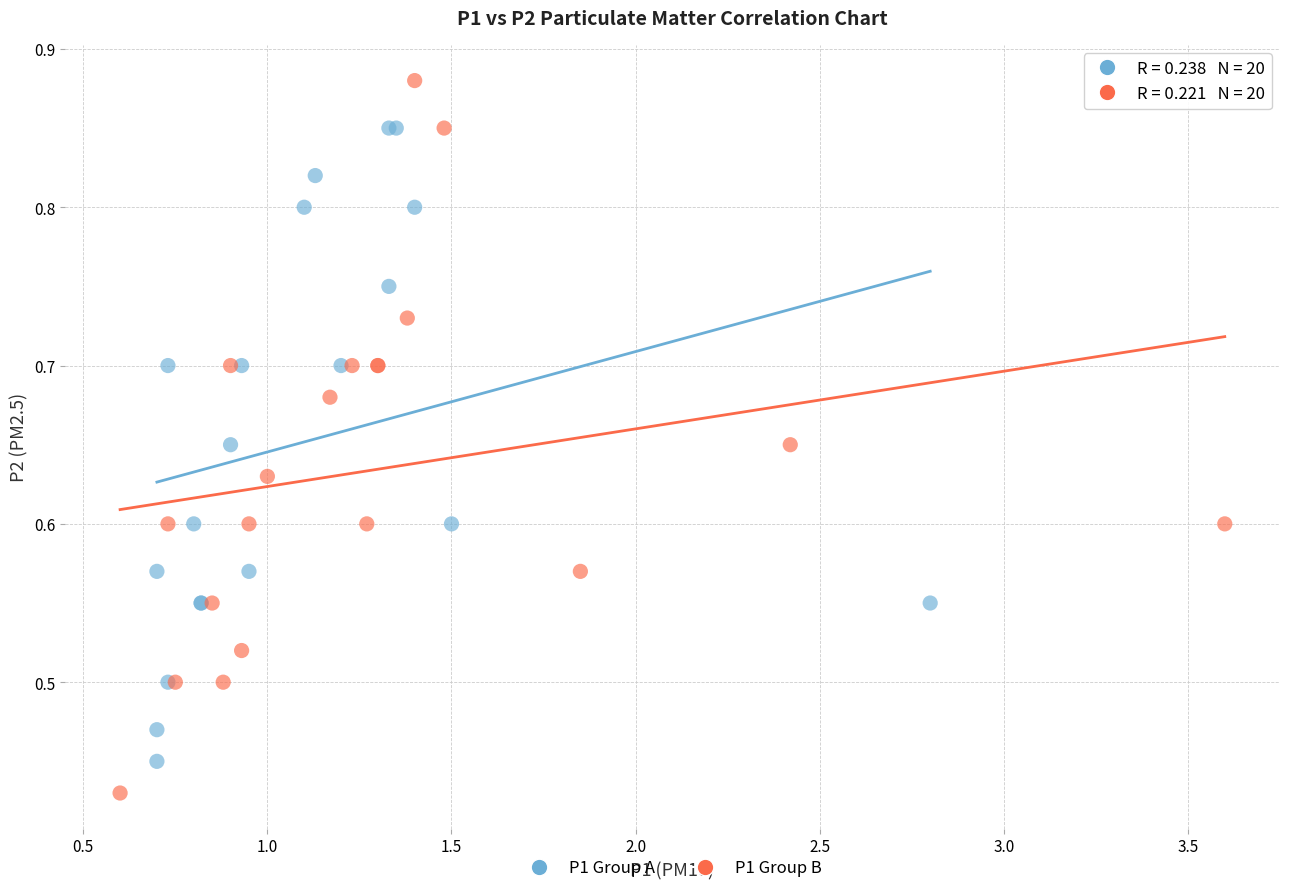

Which series has the widest spread of Y values?

P1 Group B